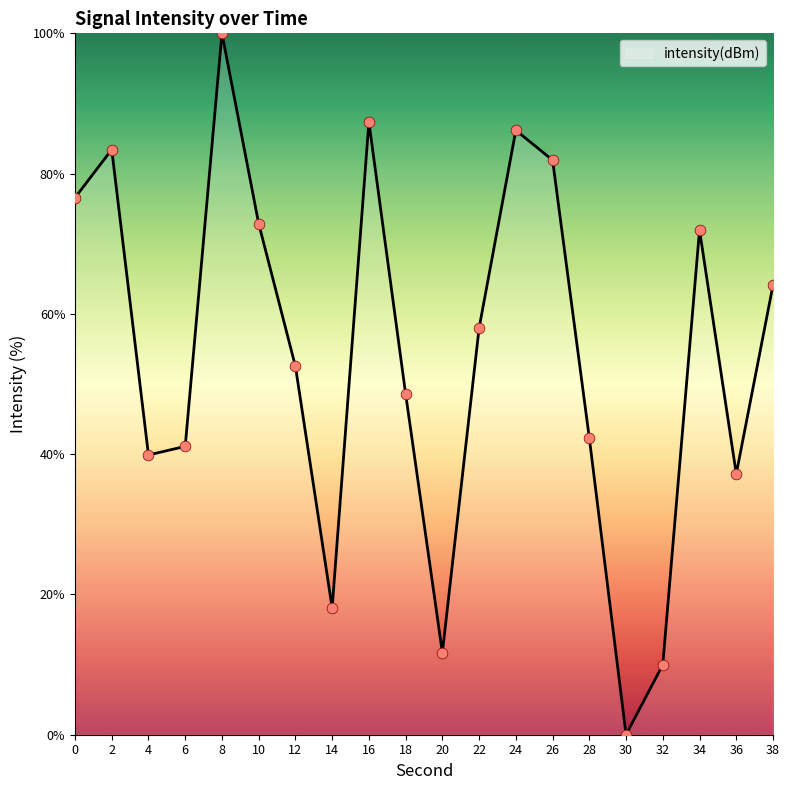

What is the ratio of the value at 18 to the value at 8?

0.5